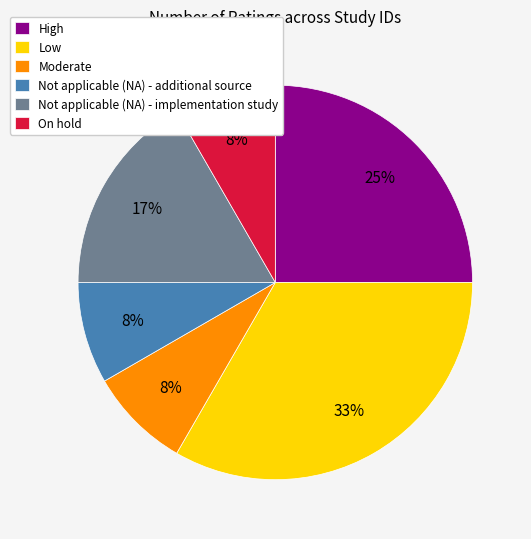

Which category has the biggest portion of the pie?

Low